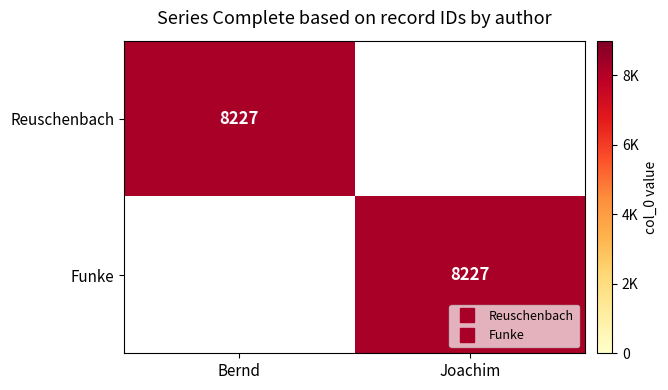

Rank the series by their maximum value, from highest to lowest.

Reuschenbach, Funke